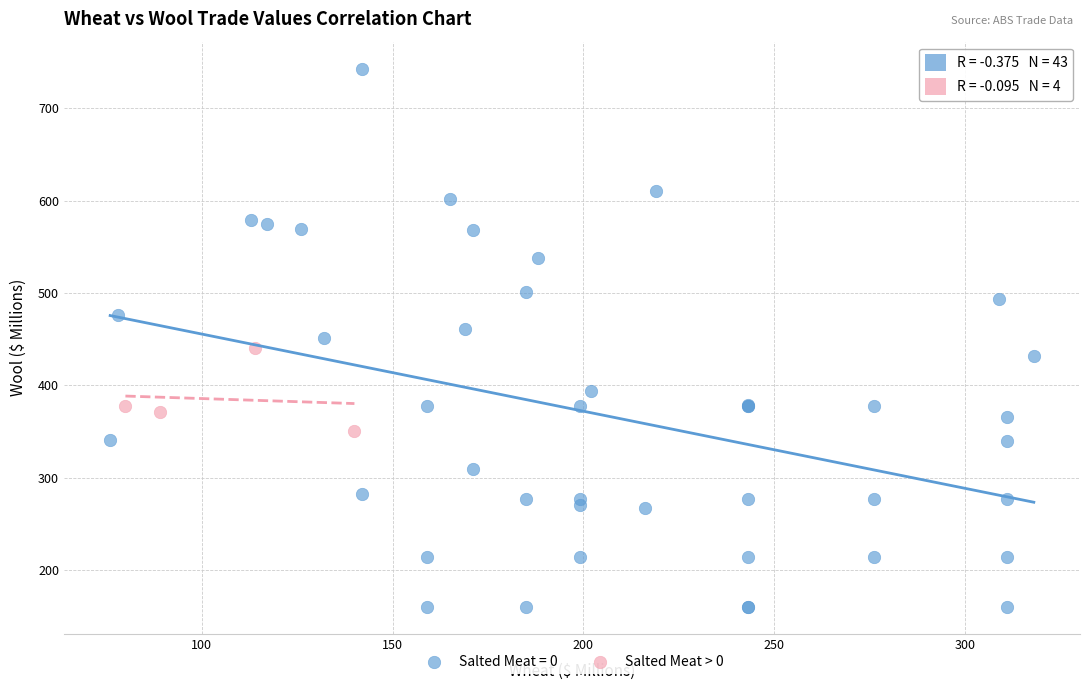

Which series contains the lowest Y value?

Salted Meat = 0